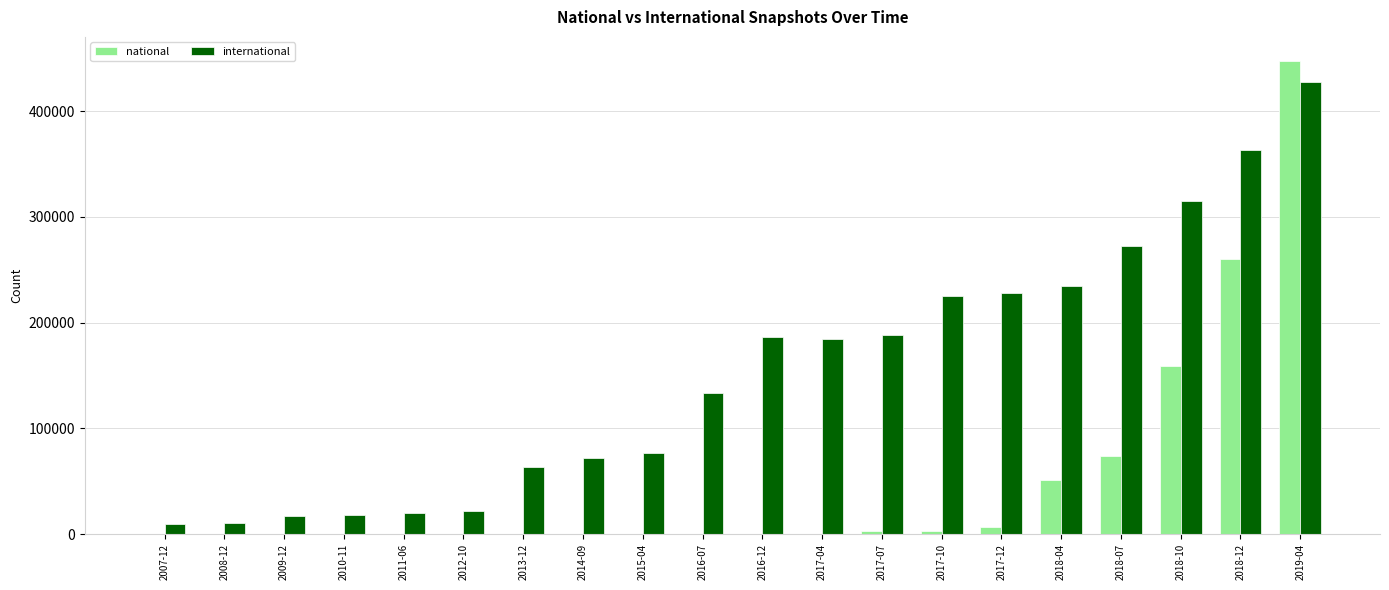

What is the maximum value shown in the chart?

447858